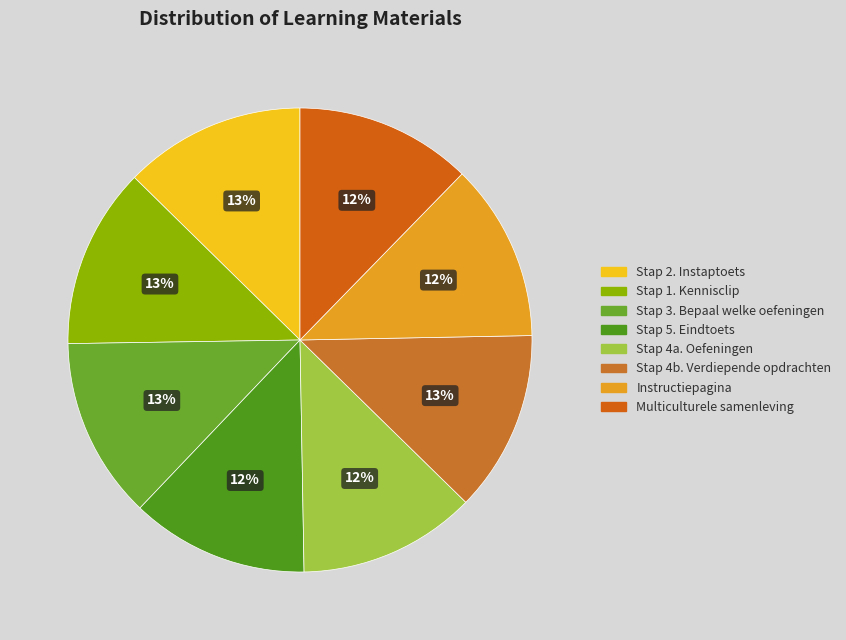

Which category has the biggest portion of the pie?

Stap 2. Instaptoets